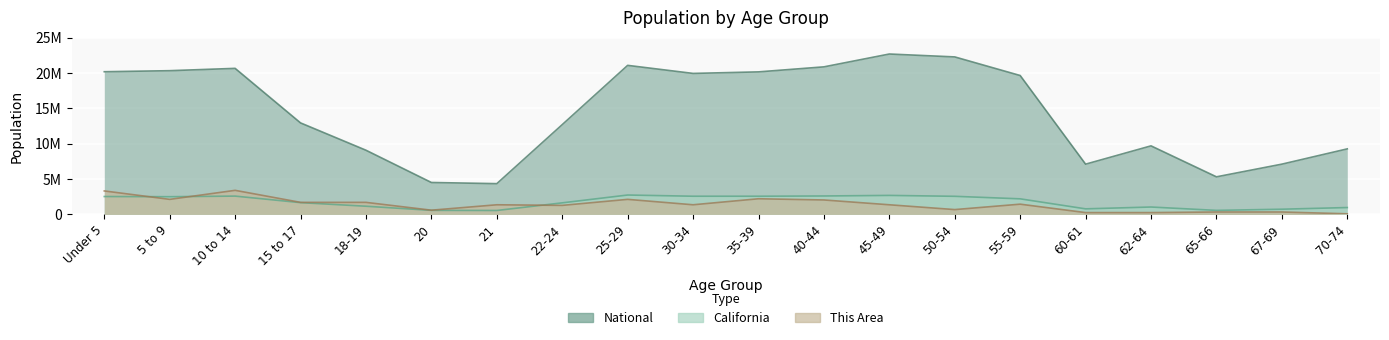

Rank the categories by This Area value from lowest to highest.

70-74, 60-61, 62-64, 65-66, 67-69, 20, 50-54, 22-24, 21, 30-34, 45-49, 55-59, 15 to 17, 18-19, 40-44, 5 to 9, 25-29, 35-39, Under 5, 10 to 14